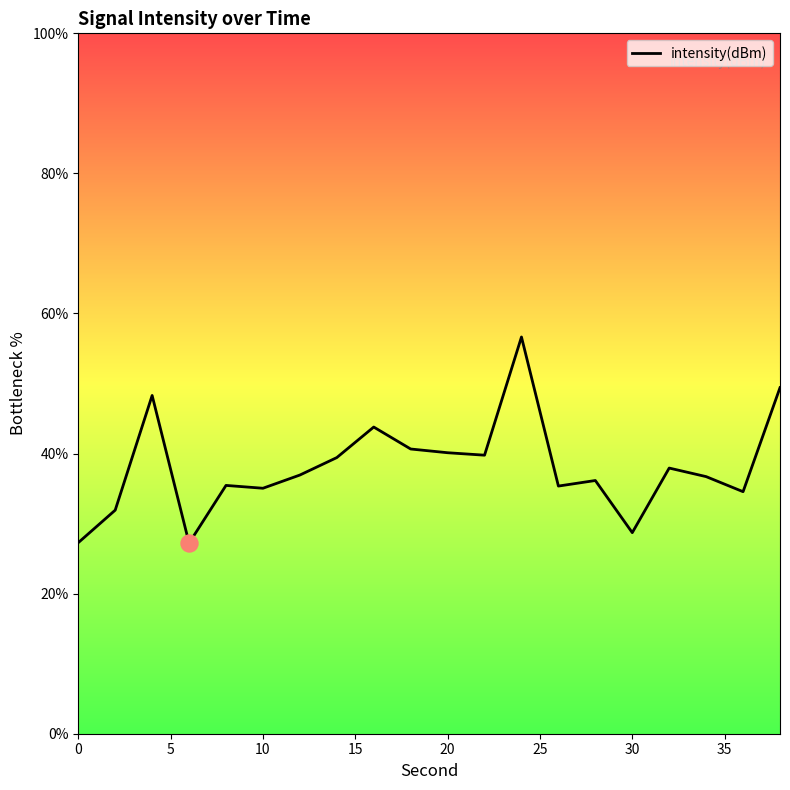

What is the maximum value shown in the chart?

56.6